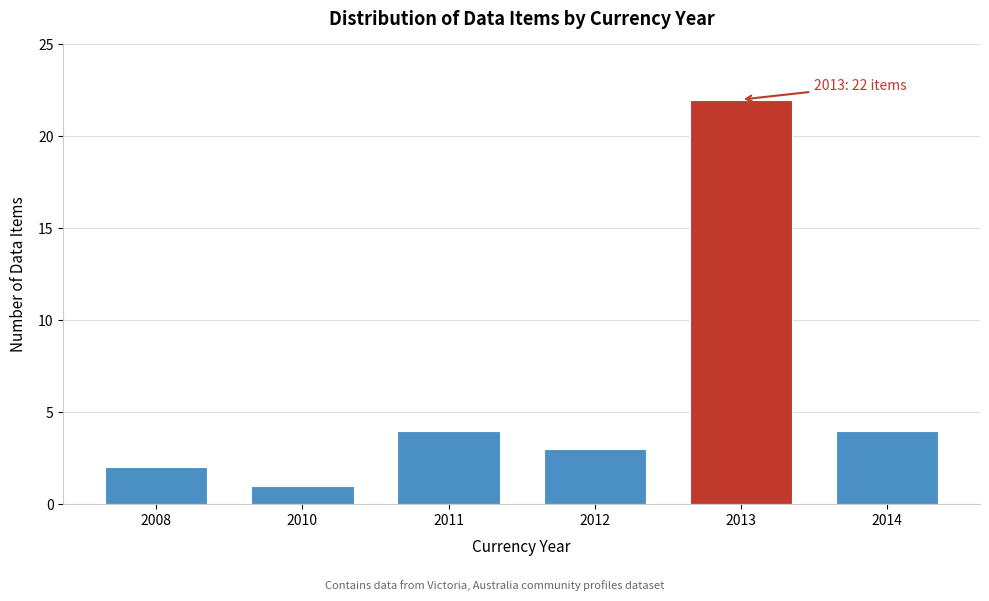

Reading right to left, extract all data points from this chart.

2014=4	2013=22	2012=3	2011=4	2010=1	2008=2